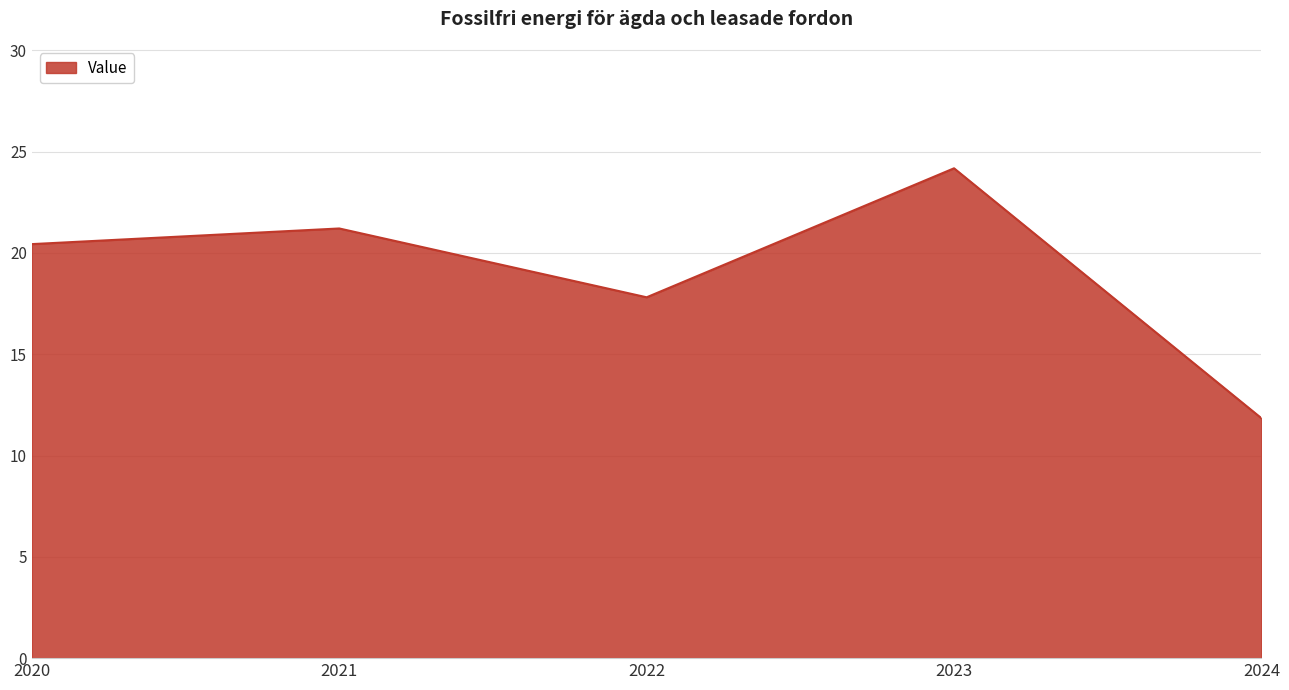

Between 2020 and 2022, which is larger?

2020